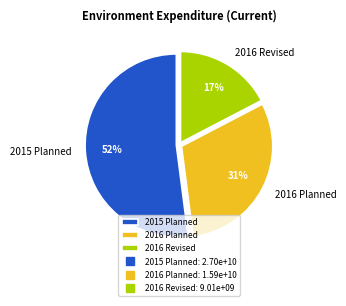

To the nearest percent, what is the average slice percentage?

33%